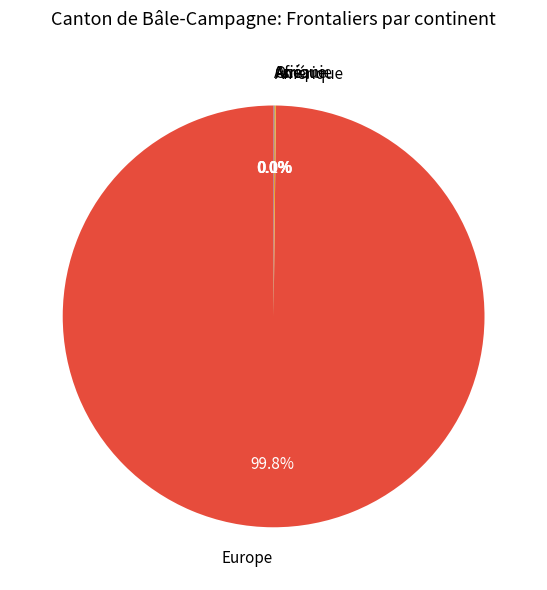

Does Europe account for over 50% of the chart?

Yes